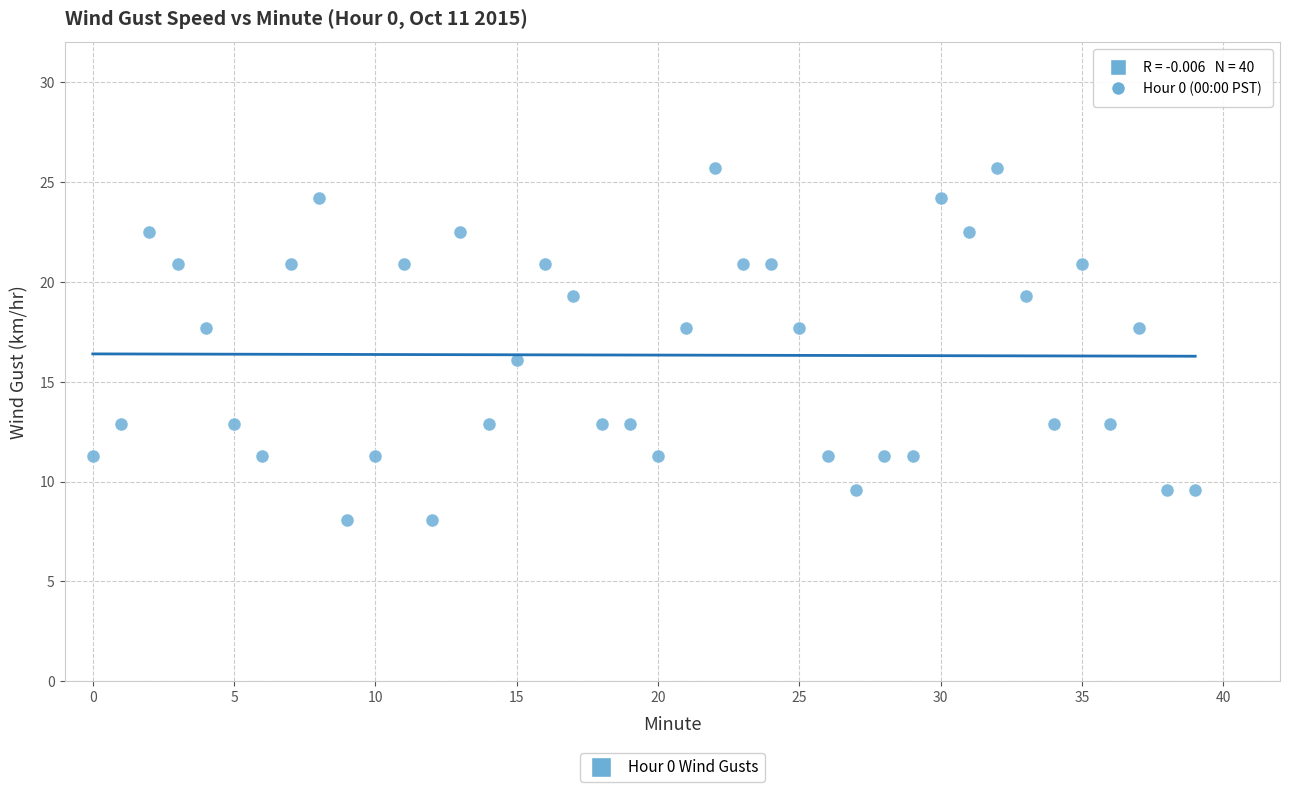

What is the range of Y values (max minus min)?

17.6